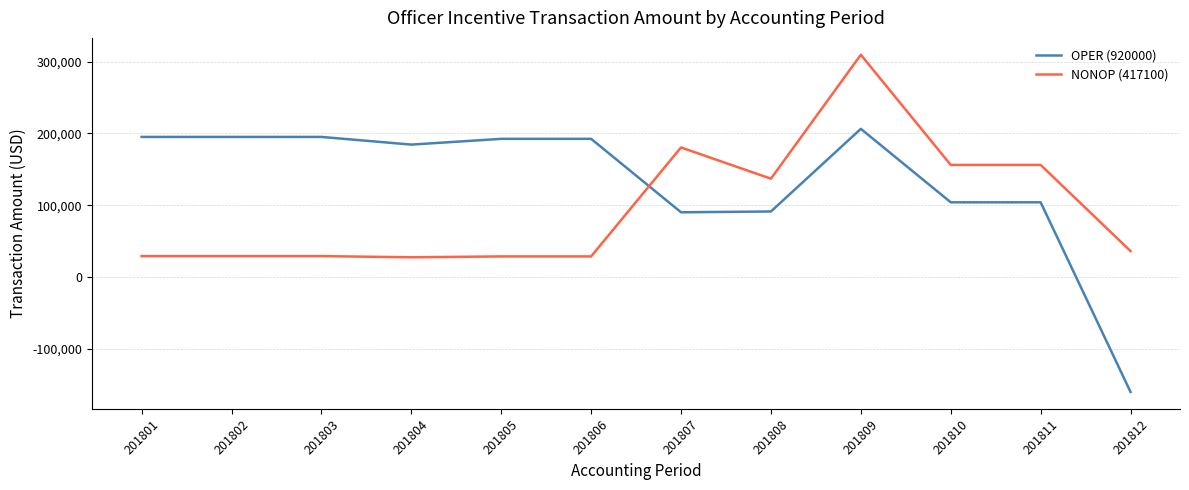

Is it true that NONOP (417100) equals 36007 at 201808?

False